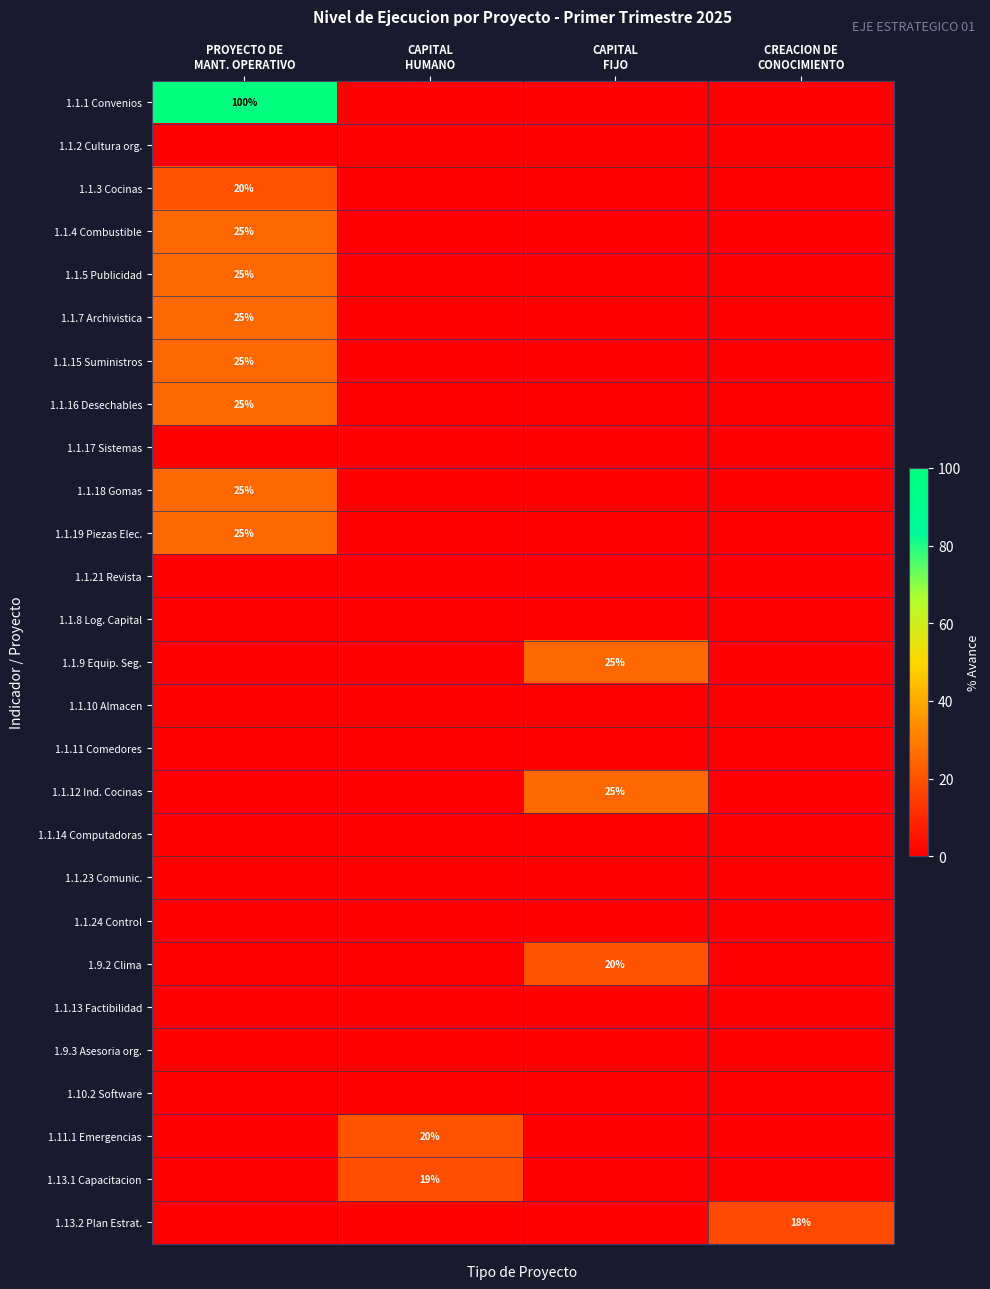

Which has a higher value, CAPITAL
HUMANO or PROYECTO DE
MANT. OPERATIVO?

PROYECTO DE
MANT. OPERATIVO